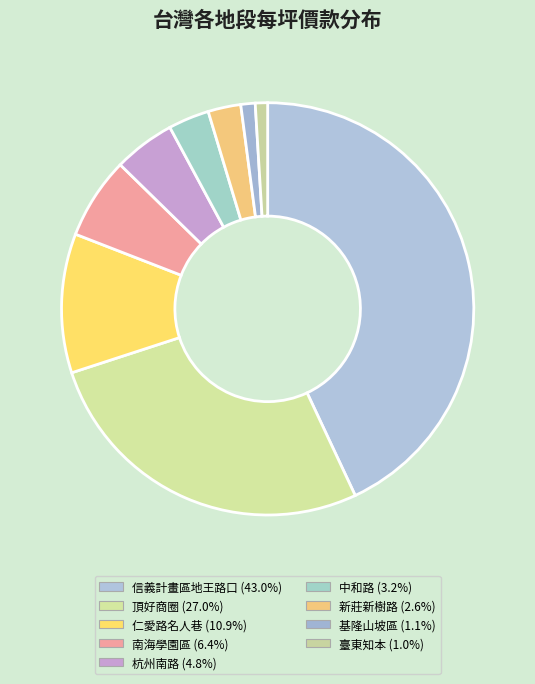

True or false: 信義計畫區地王路口 accounts for 43% of the total.

True